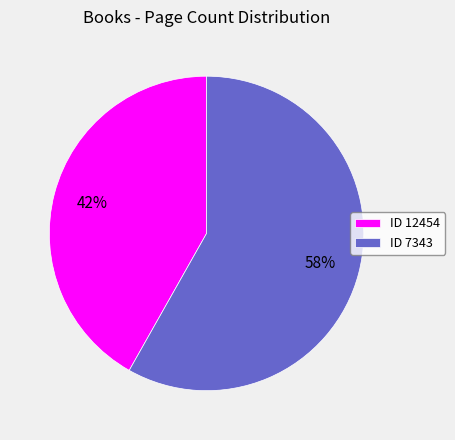

Is it true that ID 7343 is 58% of the pie?

True